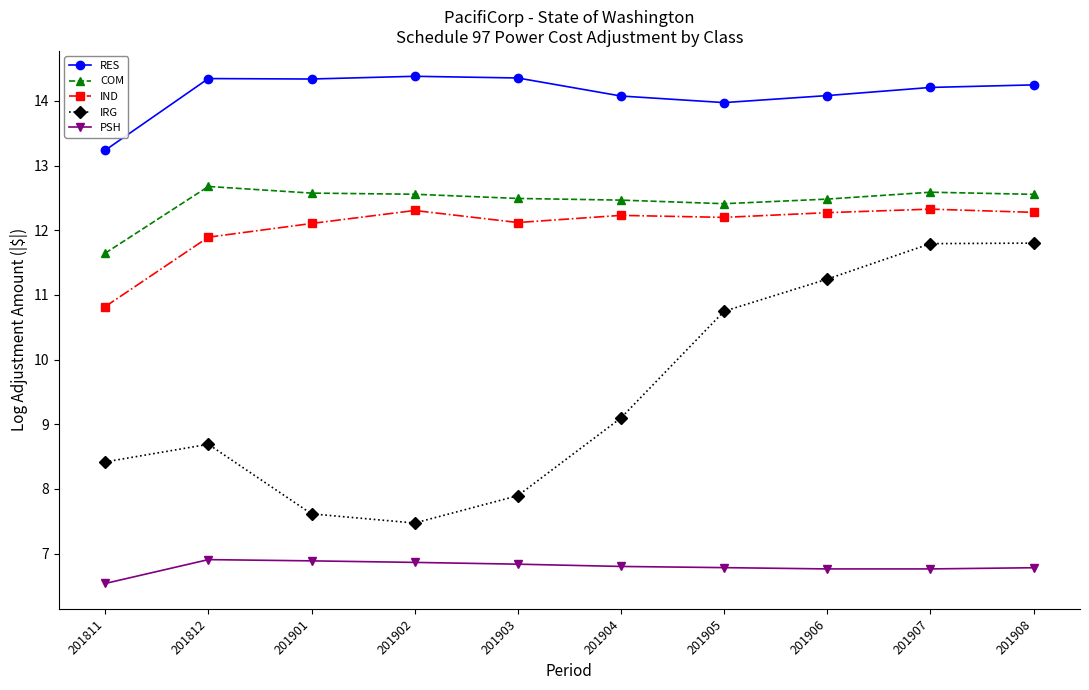

Rank the series by their maximum value, from highest to lowest.

RES, COM, IND, IRG, PSH